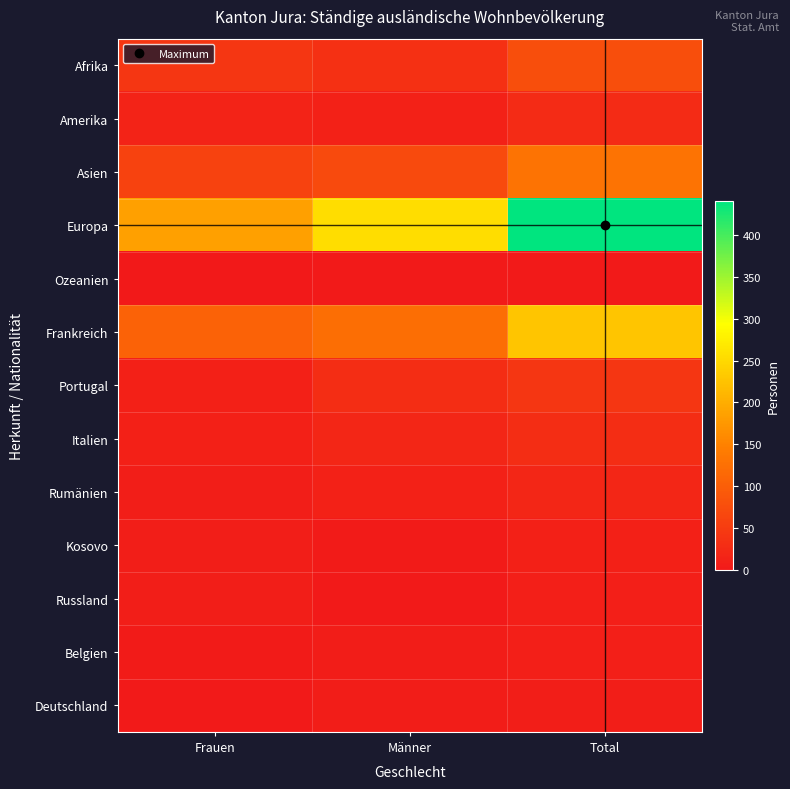

Which series has the largest total across all categories?

Europa